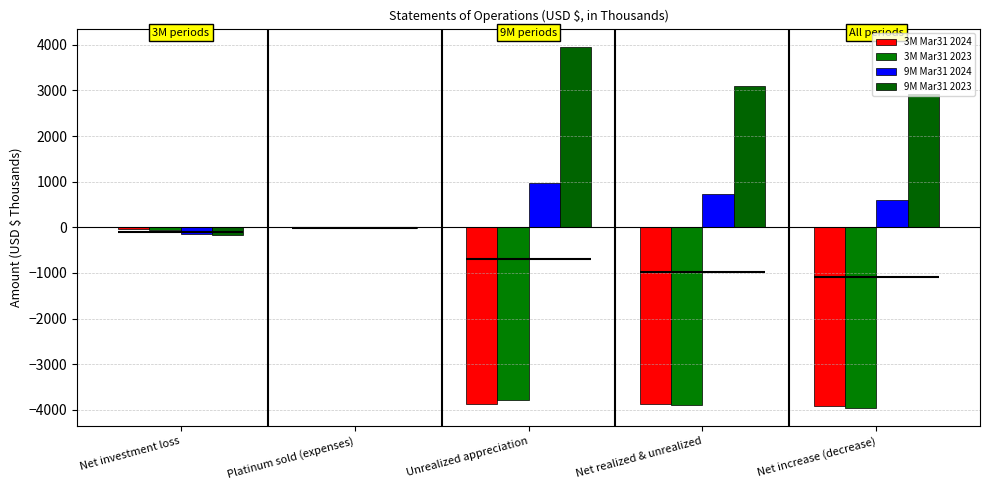

What position from the left is Unrealized appreciation?

3